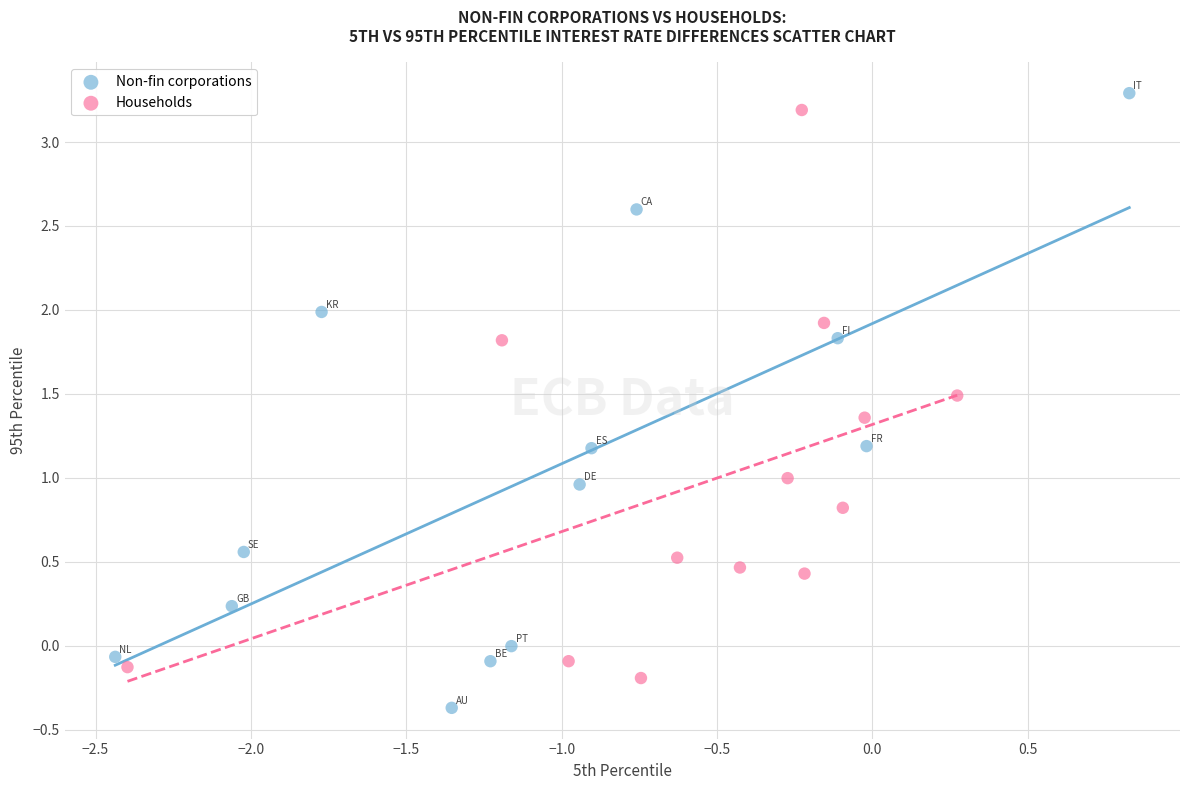

Which series has the widest spread of Y values?

Non-fin corporations